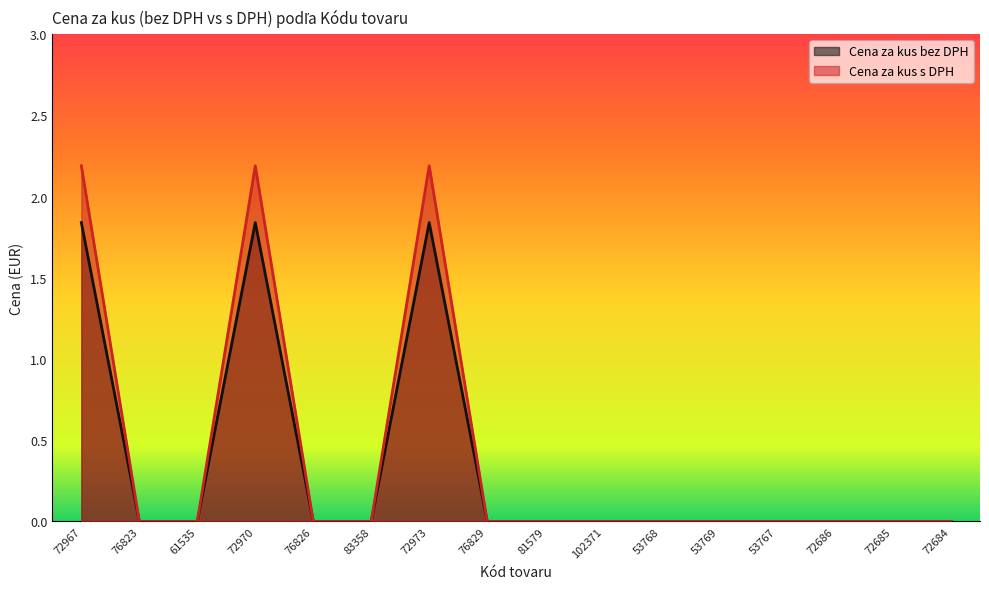

True or false: Cena za kus bez DPH and Cena za kus s DPH intersect in this chart.

False